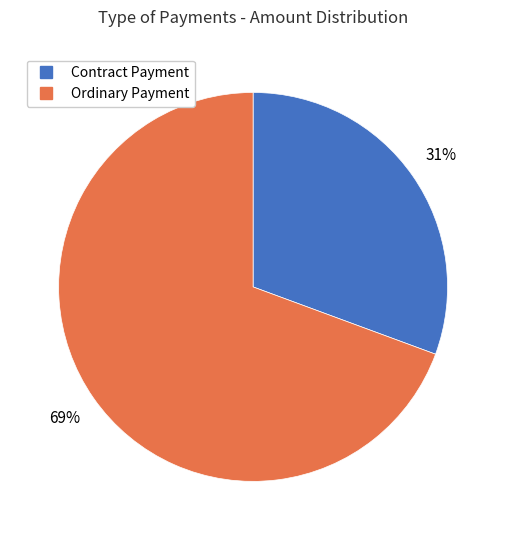

Does any single category account for the majority?

Yes